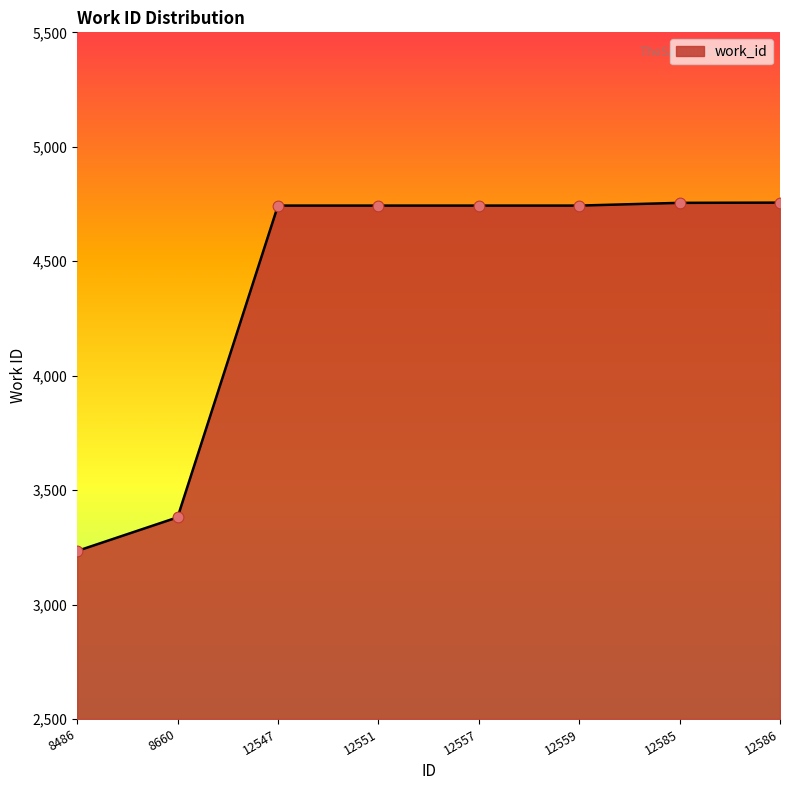

What is the change in value from 8660 to 12559?

+1362